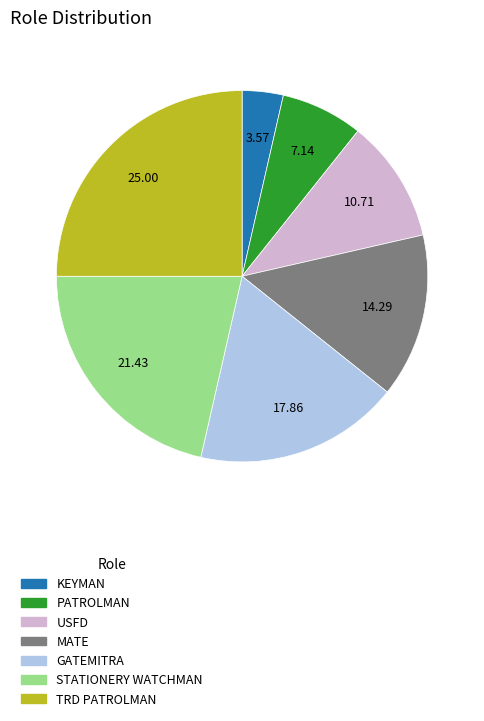

Which has a higher value, PATROLMAN or TRD PATROLMAN?

TRD PATROLMAN